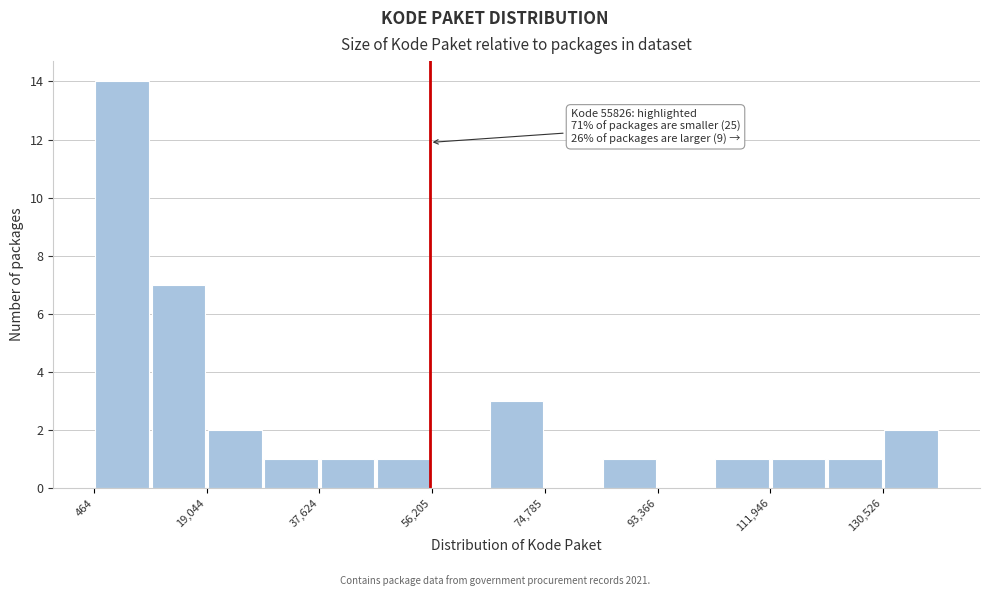

Which range on the x-axis has the tallest bar?

0 to 10000